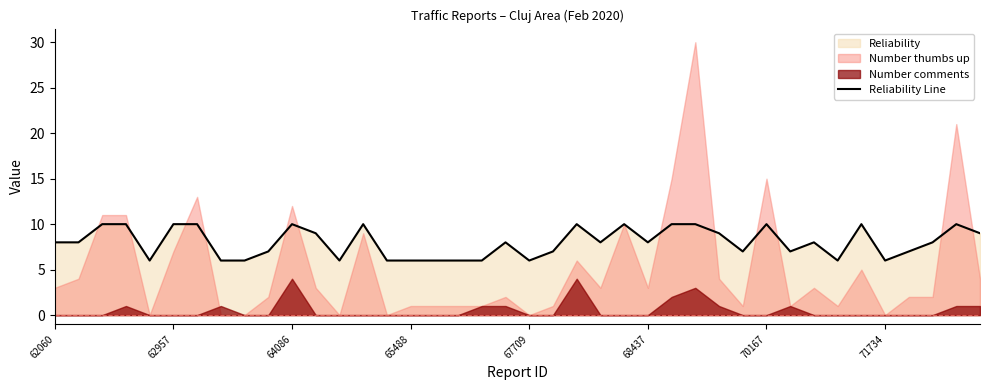

What is the highest value of the Reliability Line series?

10